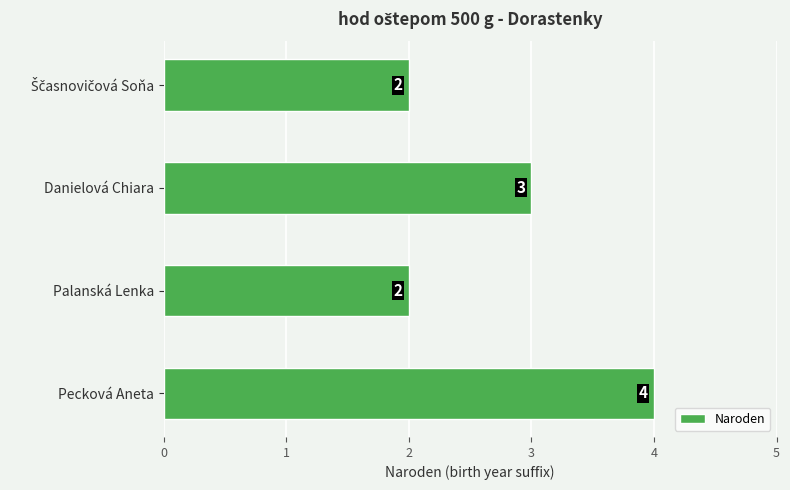

True or false: the data shows 4 at Palanská Lenka.

False